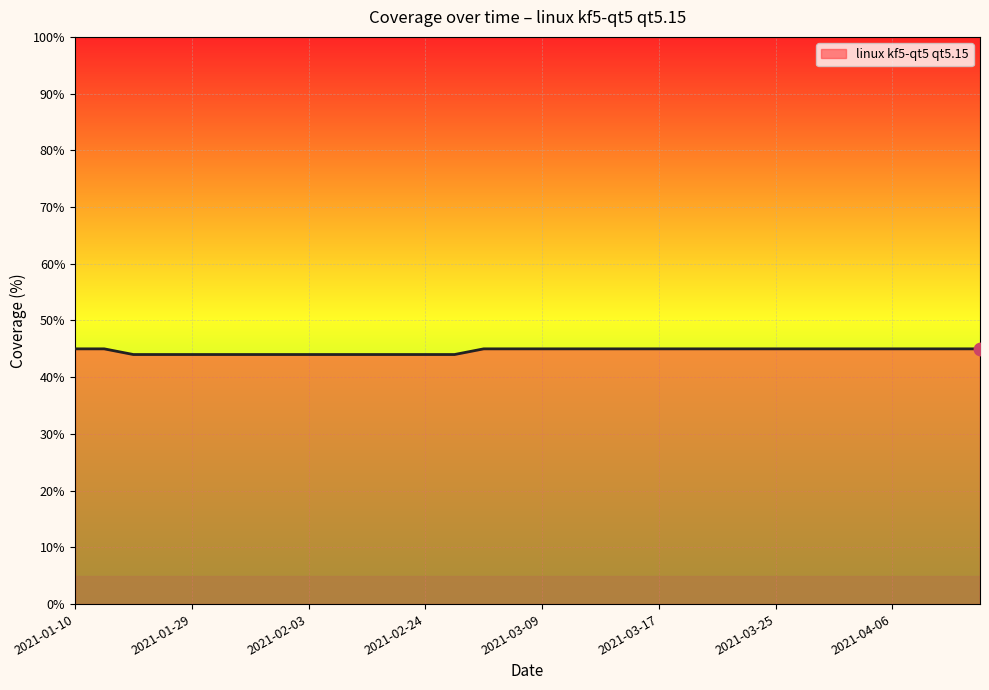

What is the smallest value displayed?

44